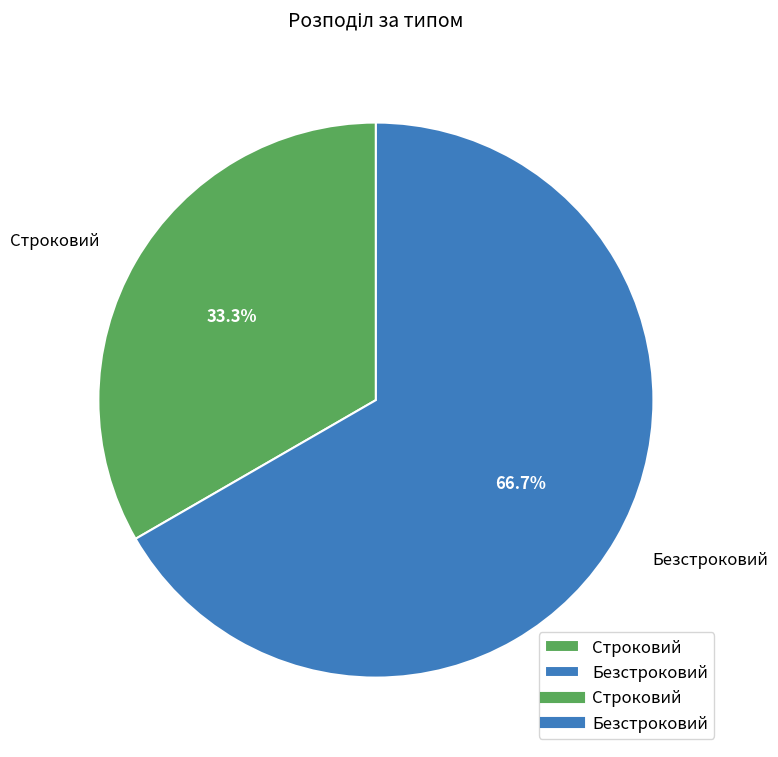

Which slice represents more than half of the pie?

Безстроковий